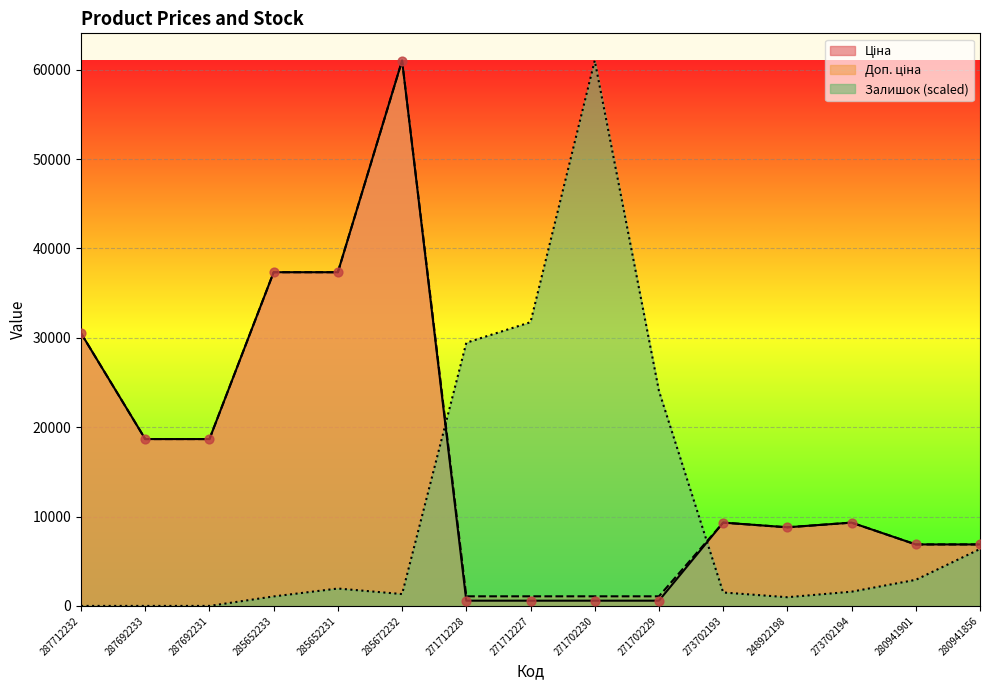

What is the total value across all series at 271712228?

31111.5